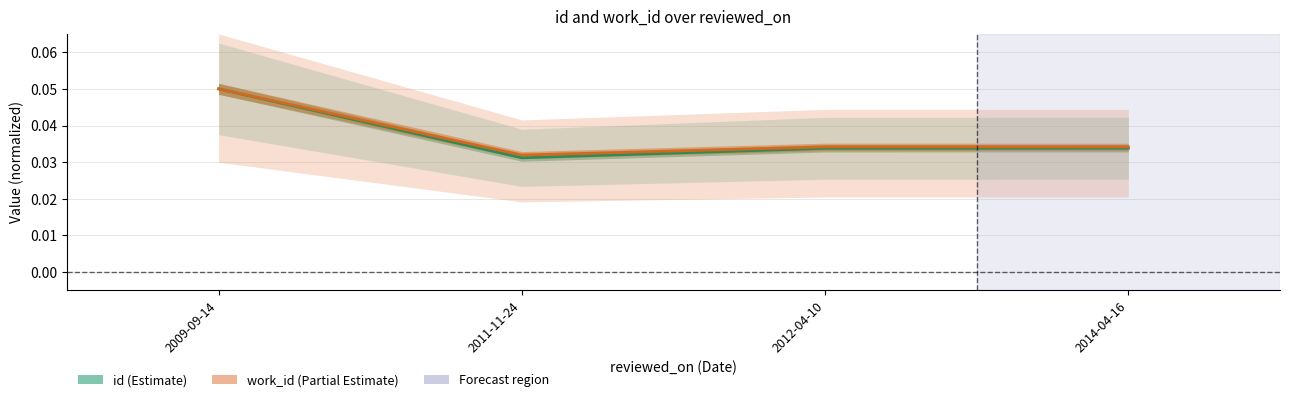

Is it true that work_id equals 0.1 at 2009-09-14?

False